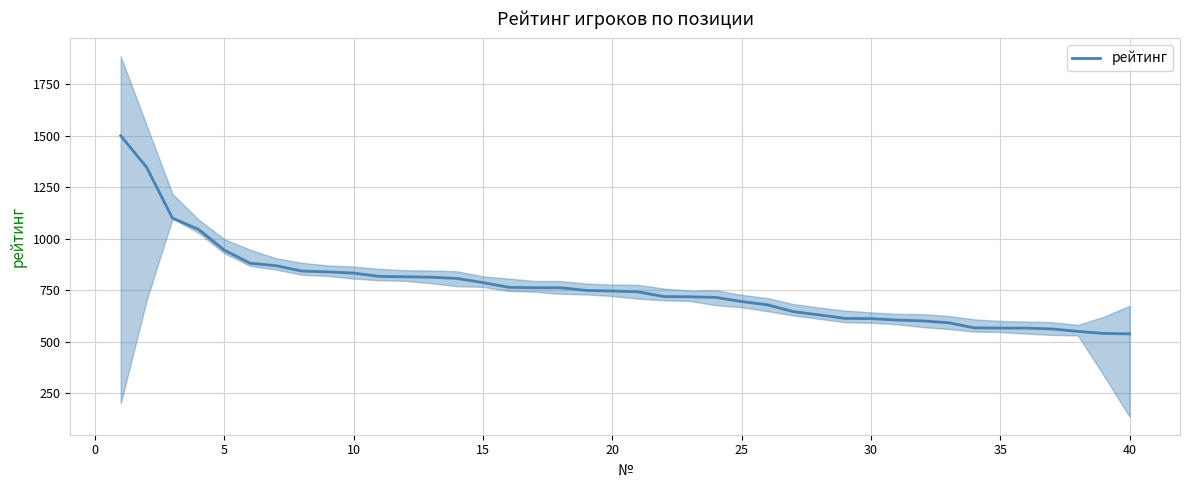

Reading right to left, list all the values displayed in this chart.

538	540	550	562	566	566	567	592	601	605	612	613	630	646	679	695	715	718	719	742	746	749	762	762	764	787	807	813	815	817	833	839	843	869	881	945	1046	1100	1347	1500